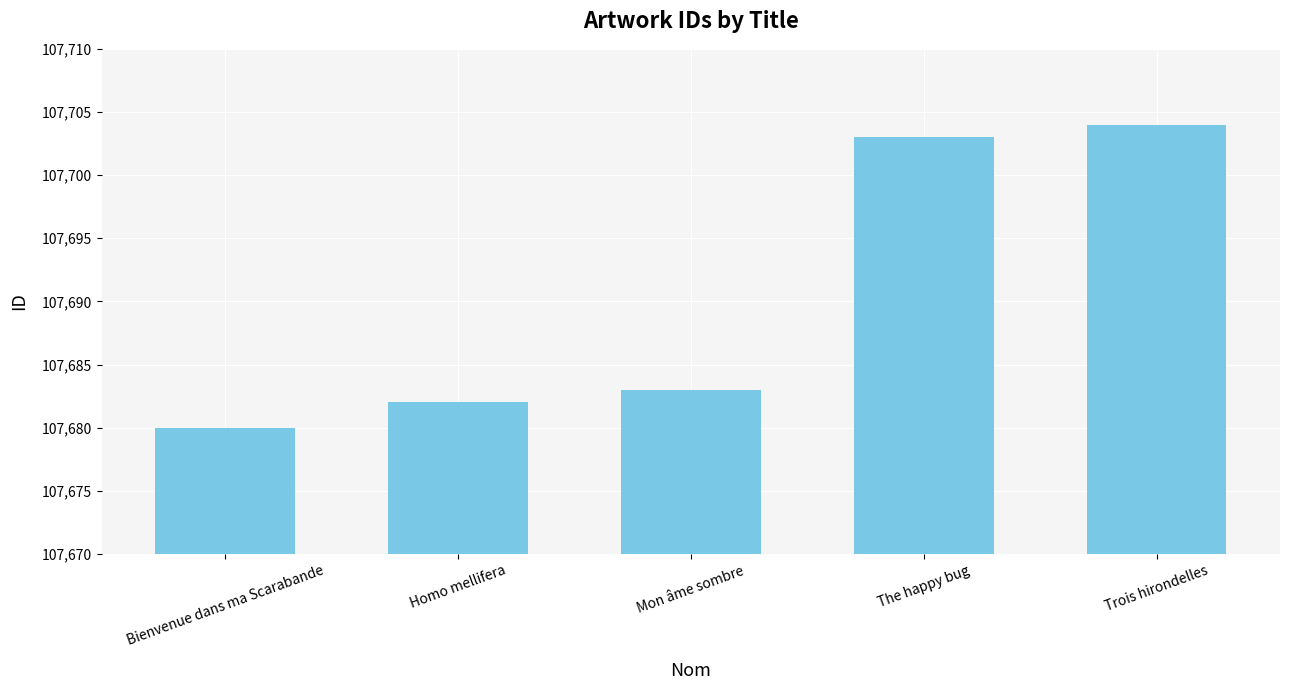

What is the ratio of the value at The happy bug to the value at Mon âme sombre?

1.0